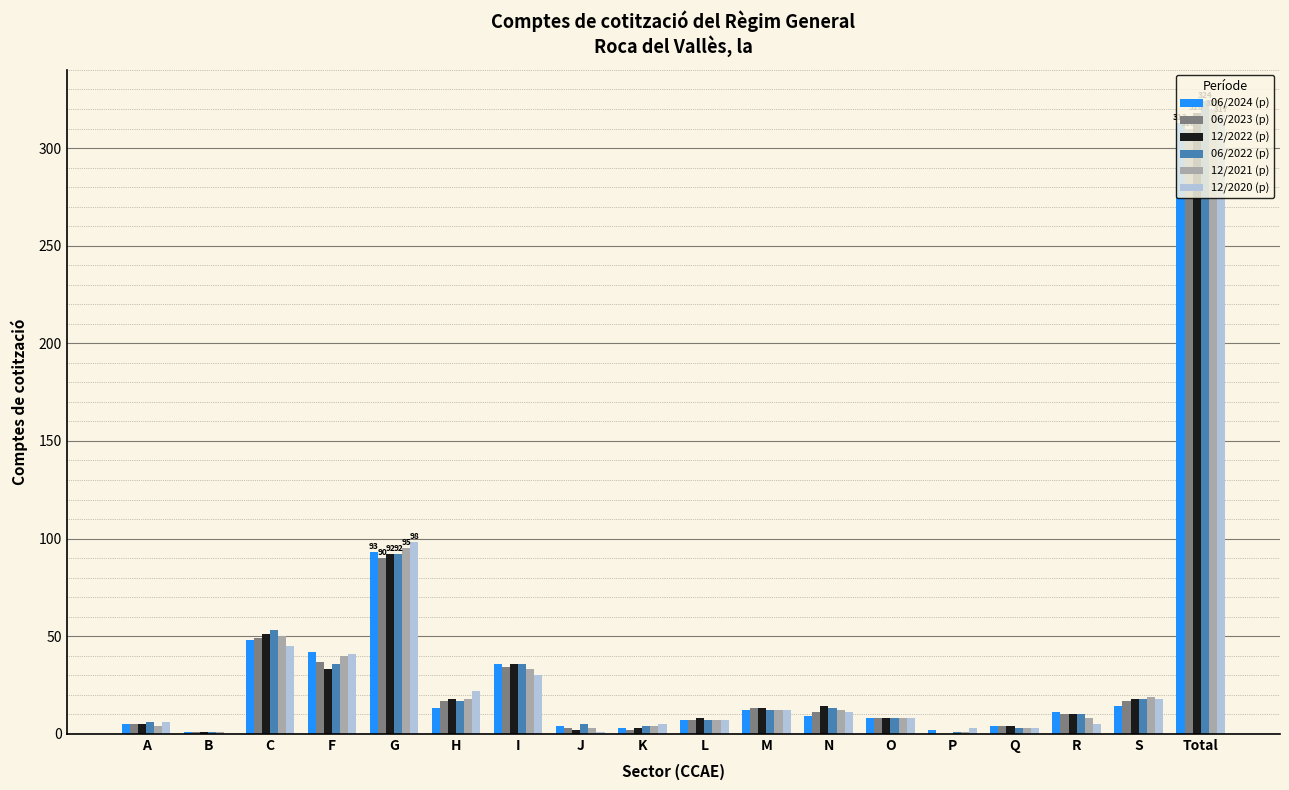

What is the average value of the 06/2024 (p) series?

35